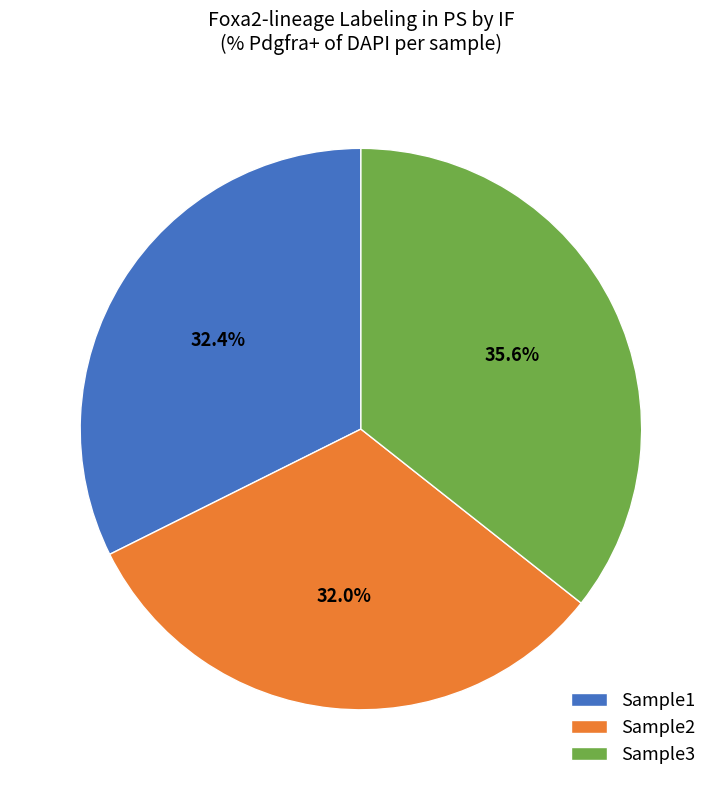

Which has a higher value, Sample3 or Sample1?

Sample3